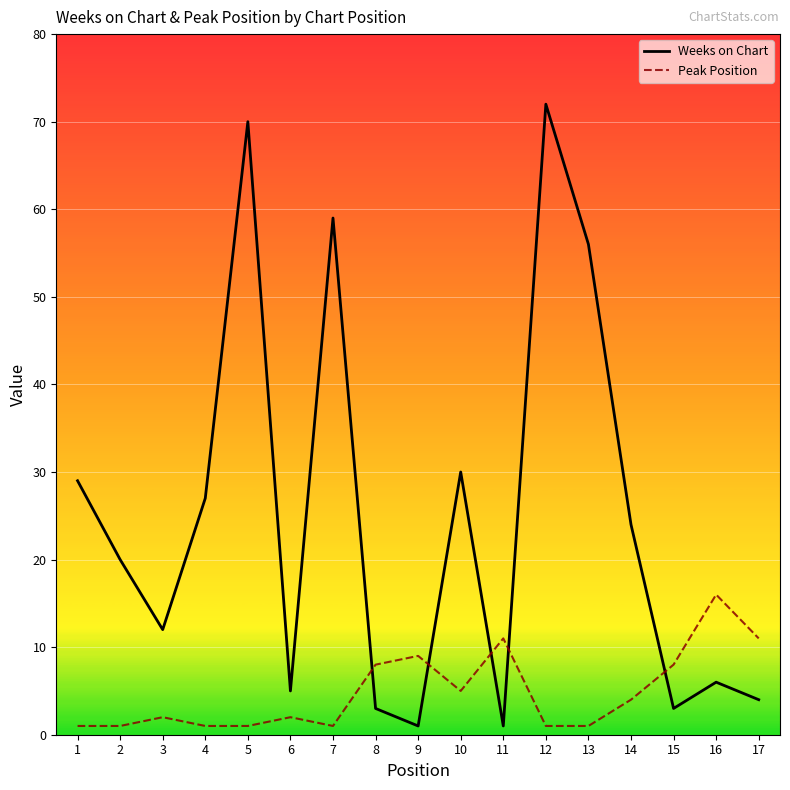

Which series has the largest range (max minus min)?

Weeks on Chart